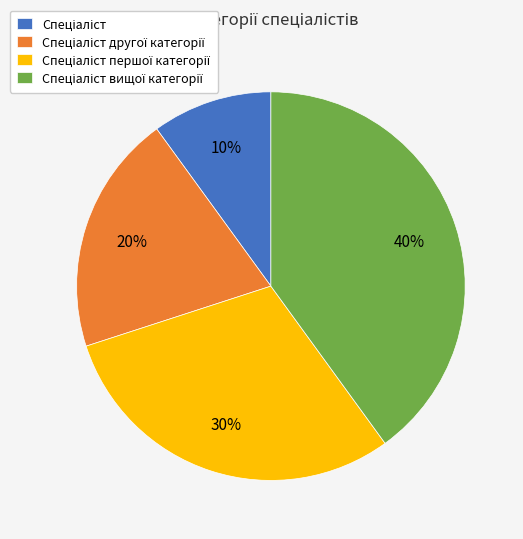

To the nearest percent, what is the difference between the largest and smallest slice percentages?

30%